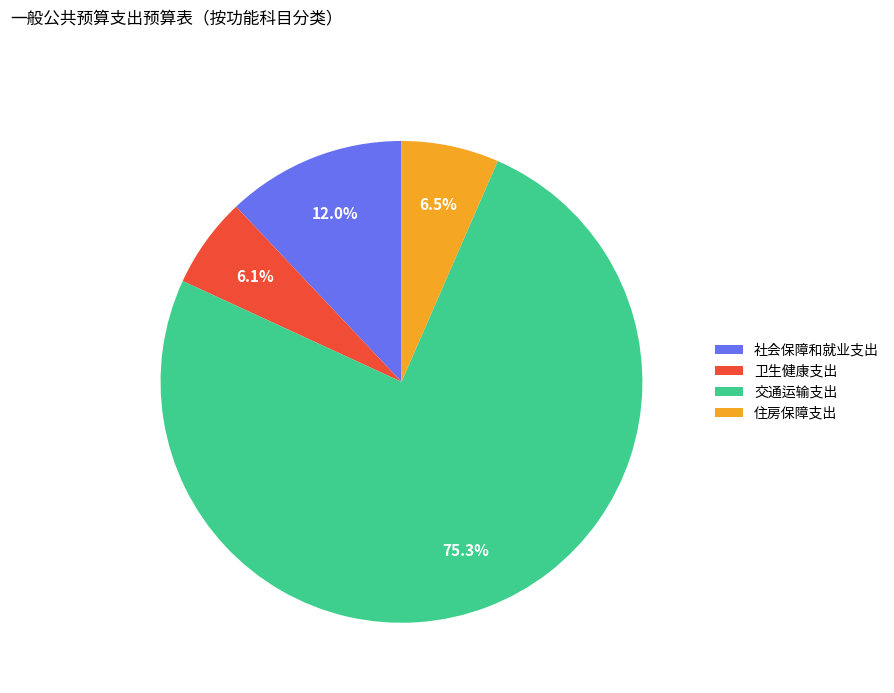

Between 住房保障支出 and 交通运输支出, which is larger?

交通运输支出